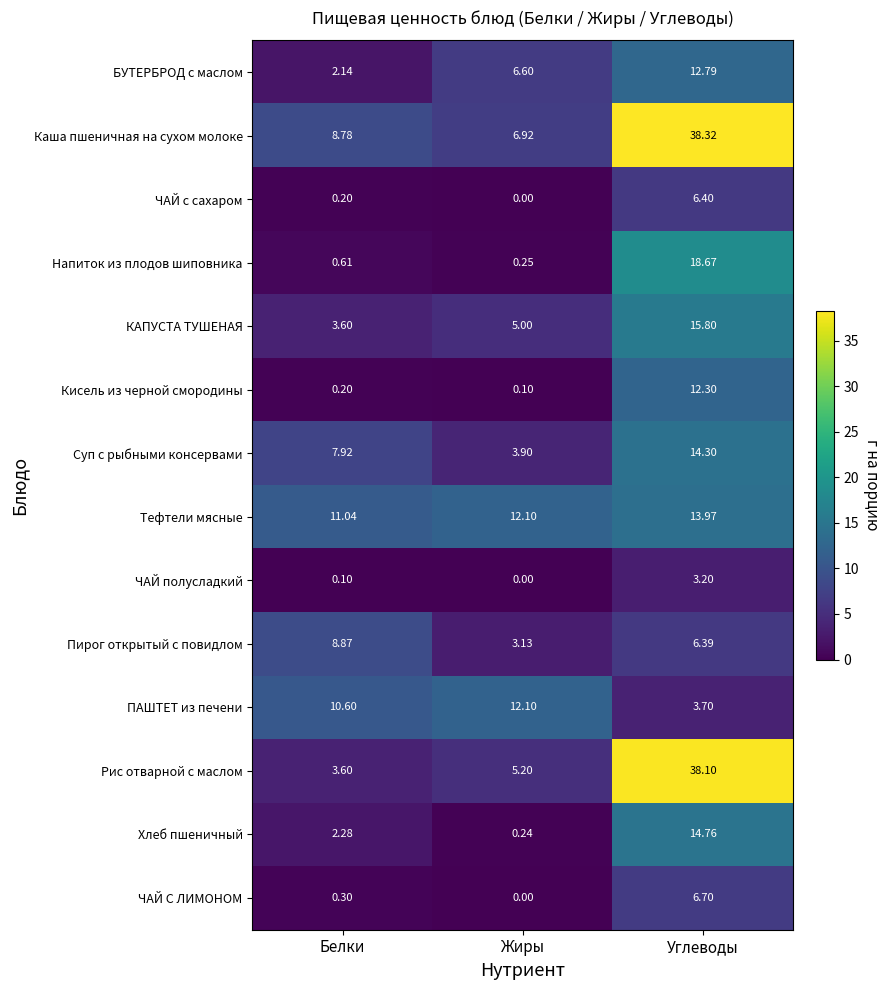

At which label is КАПУСТА ТУШЕНАЯ closest to 9?

Жиры